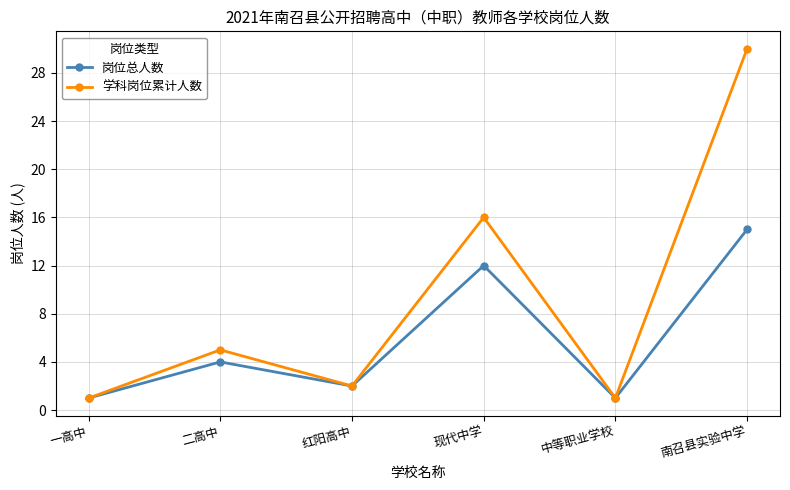

Which series changed the most between 二高中 and 现代中学?

学科岗位累计人数